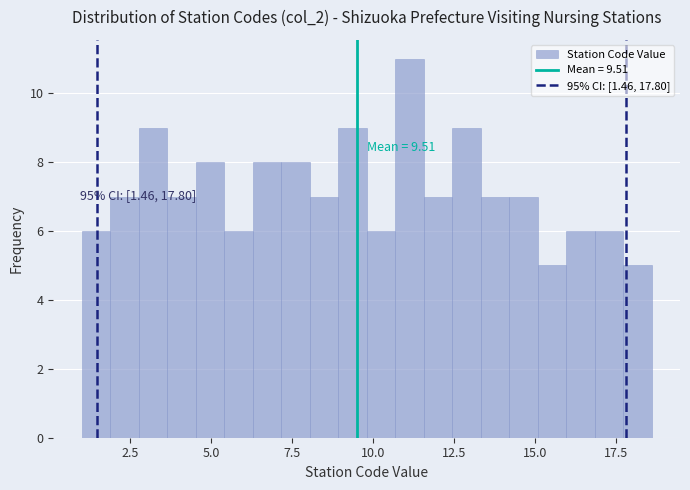

Around what value on the x-axis is the tallest bar? Give the approximate position of its centre, as read against the axis.

11.0